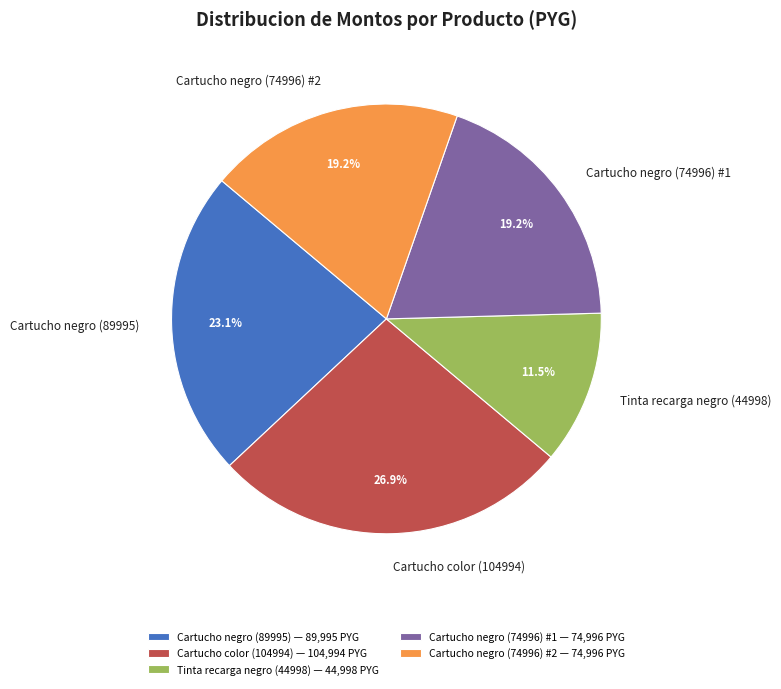

What is the ratio of the value at Cartucho negro (74996) #1 to the value at Cartucho negro (89995)?

0.8